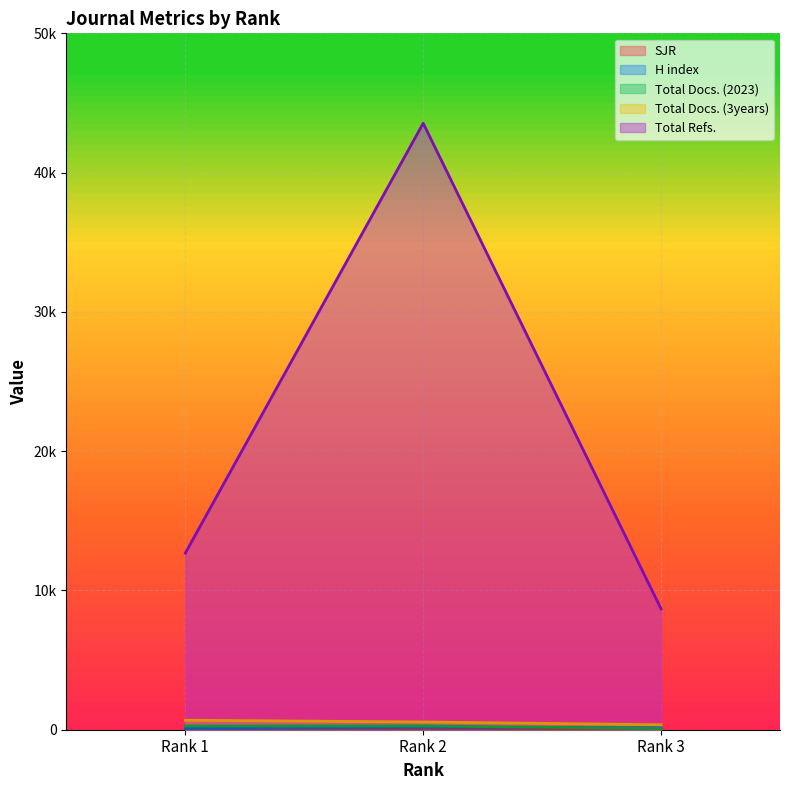

Count the number of data series in this chart.

5